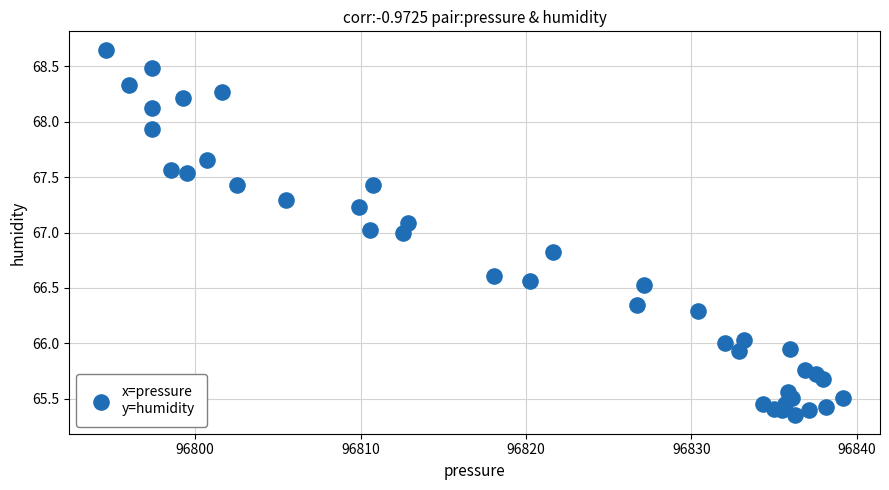

What is the range of Y values (max minus min)?

3.3